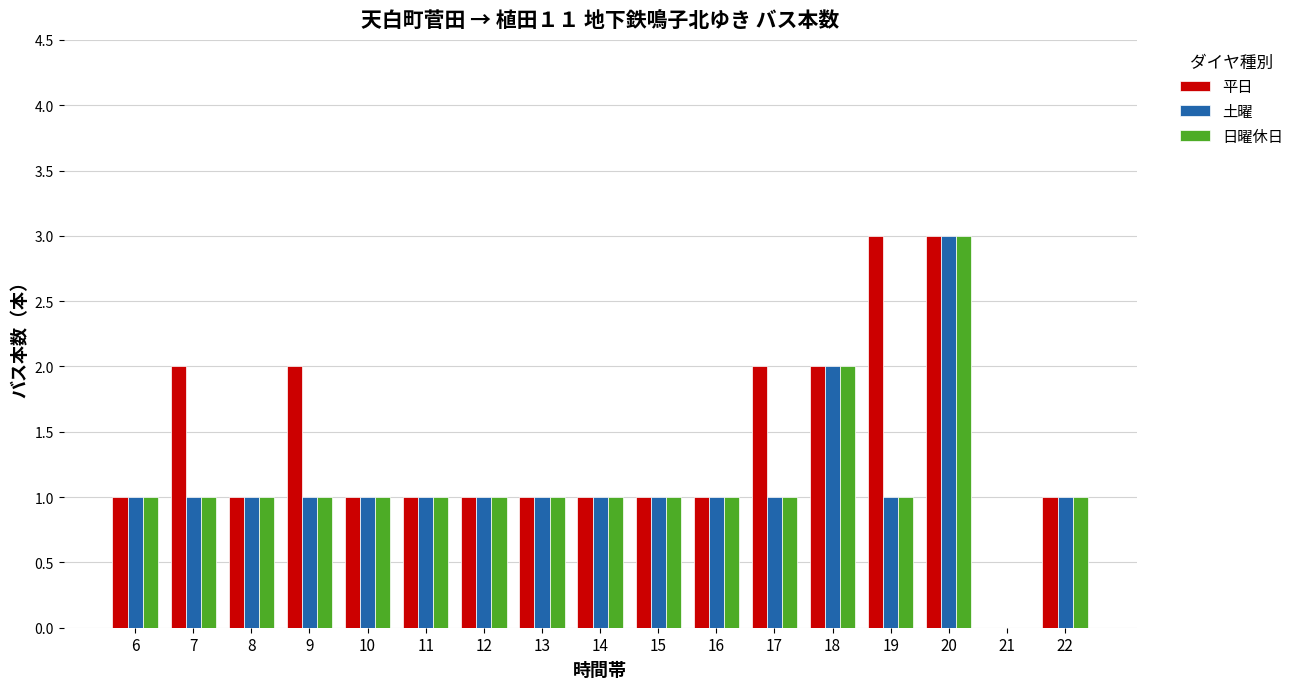

What is the sum of all 平日 values?

24